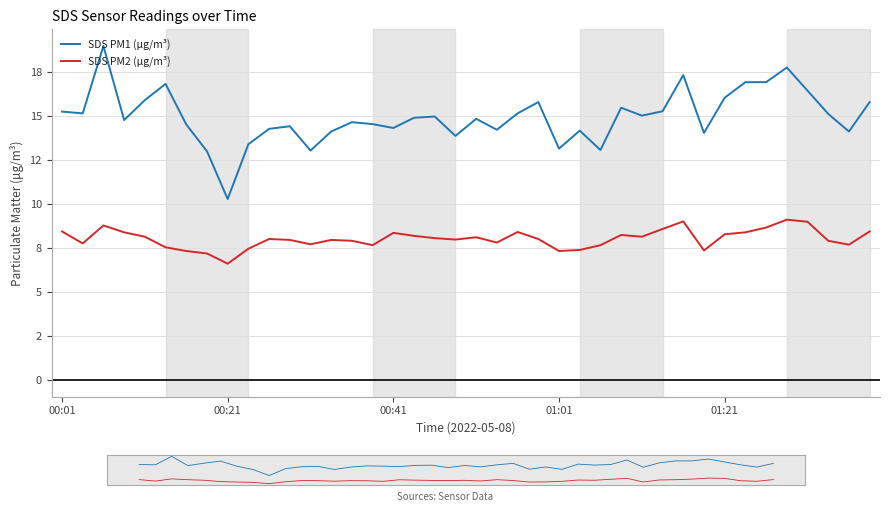

What is the total value across all series at 00:21?

16.9